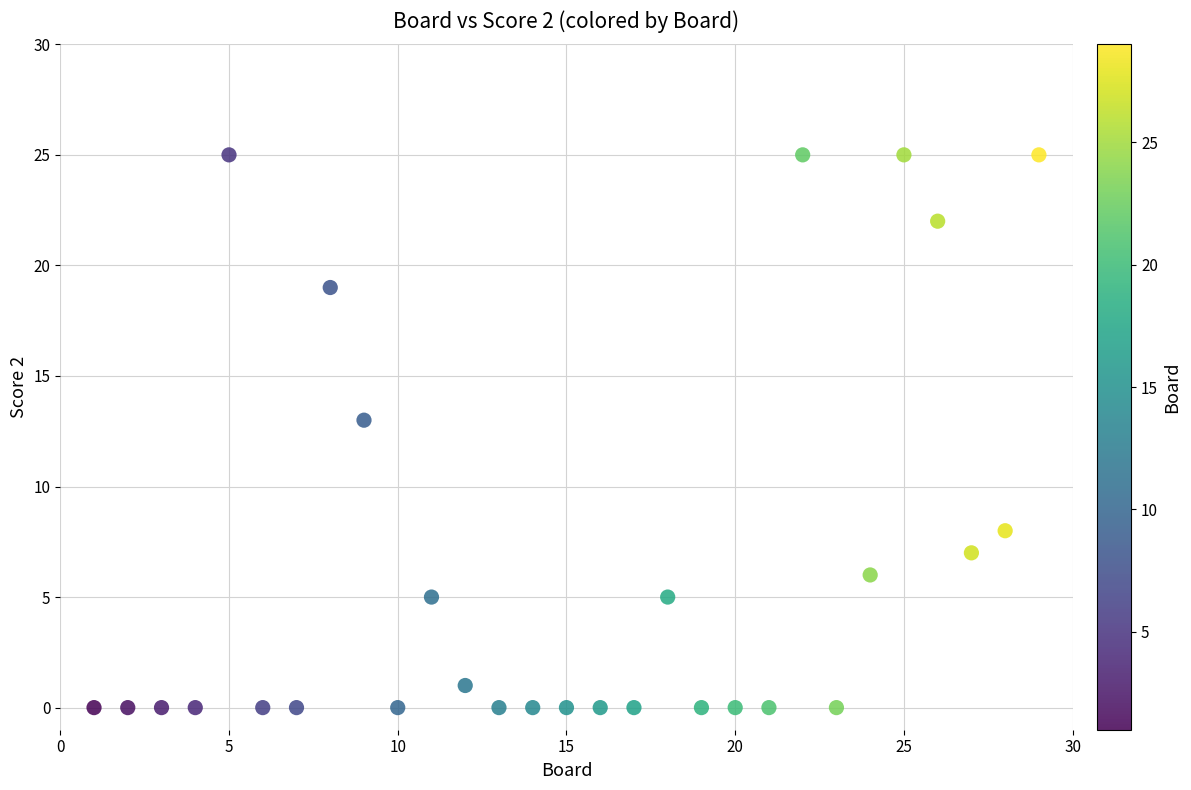

What is the range of Y values (max minus min)?

25